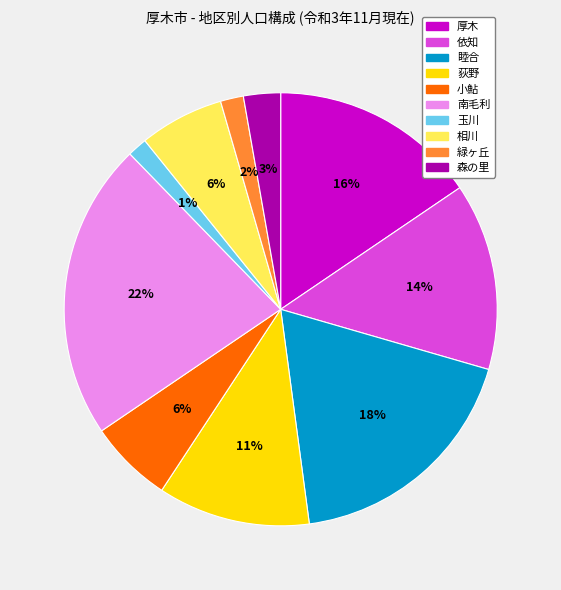

To the nearest percent, what is the average slice percentage?

10%